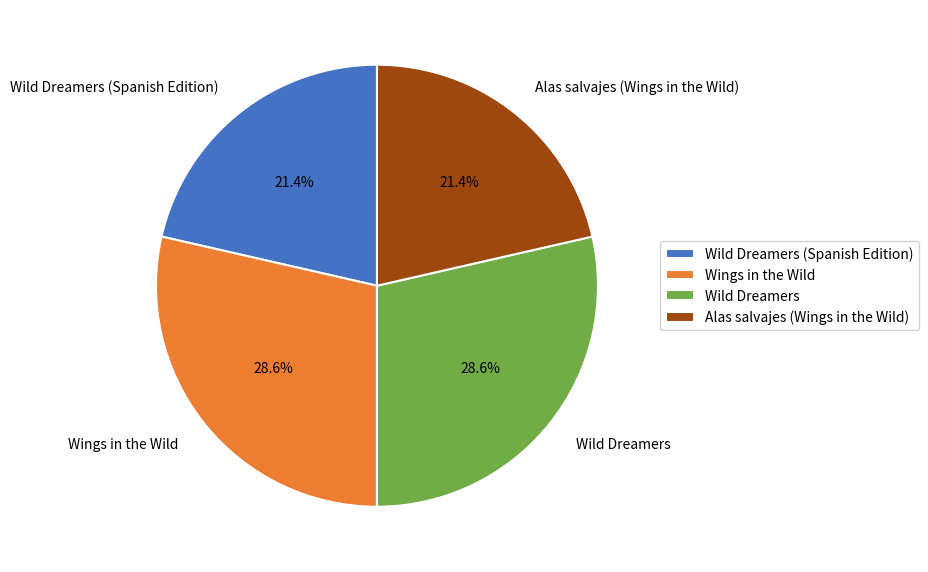

Is there a majority slice in this chart?

No